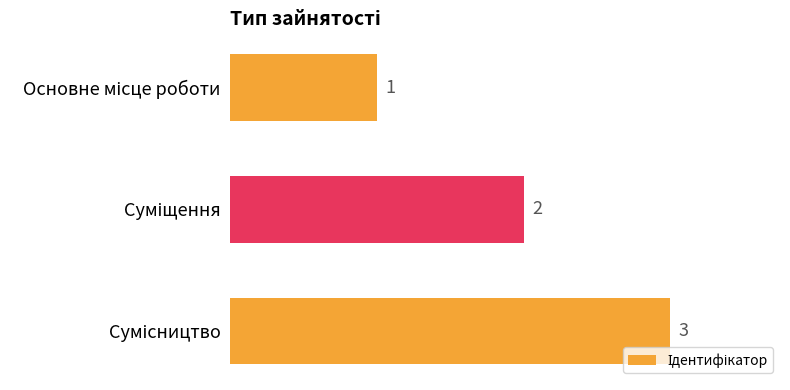

What is the value of the 1st bar from the top?

1